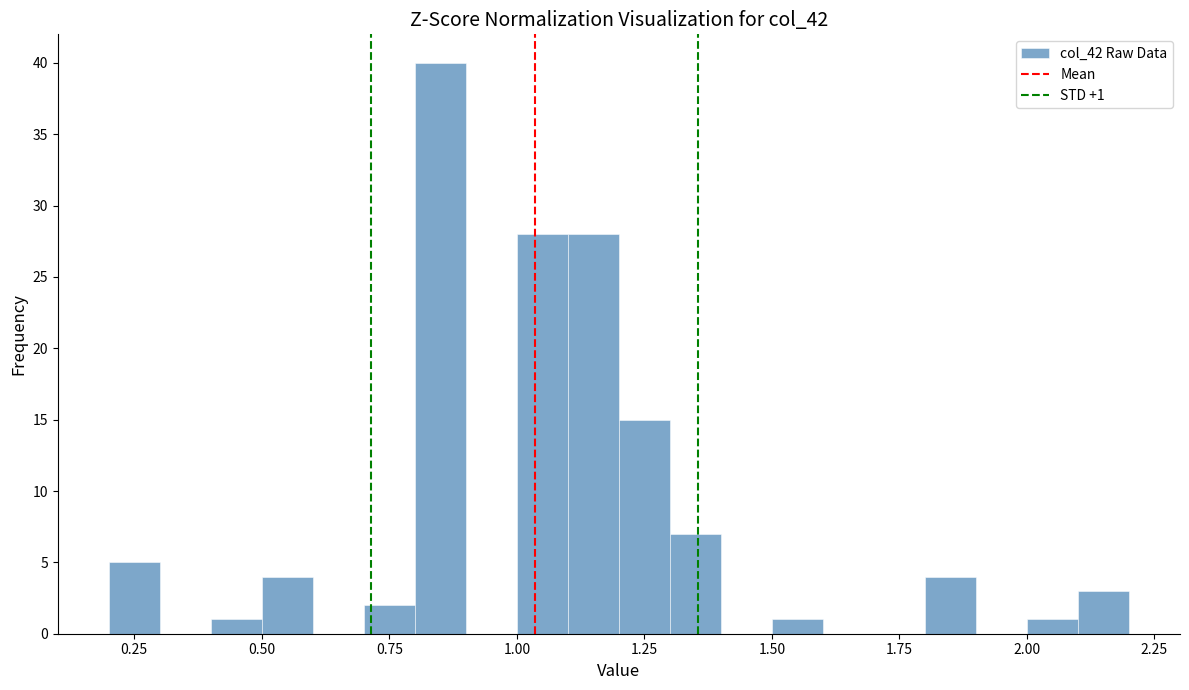

Read against the x-axis, roughly where is the centre of the tallest bar?

0.85